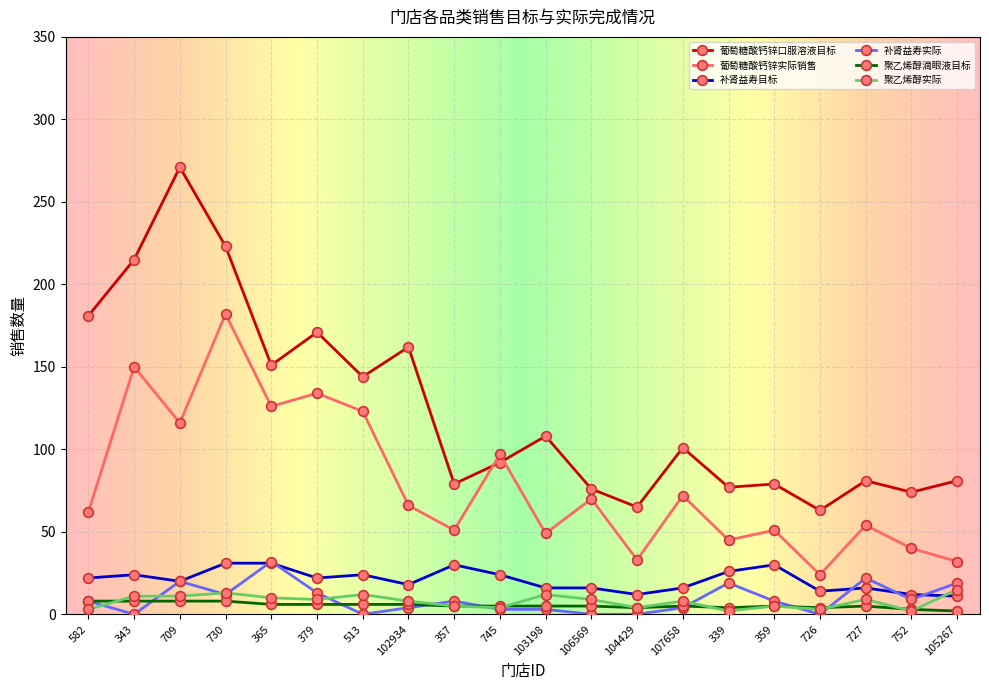

Is it true that 葡萄糖酸钙锌实际销售 equals 44 at 513?

False